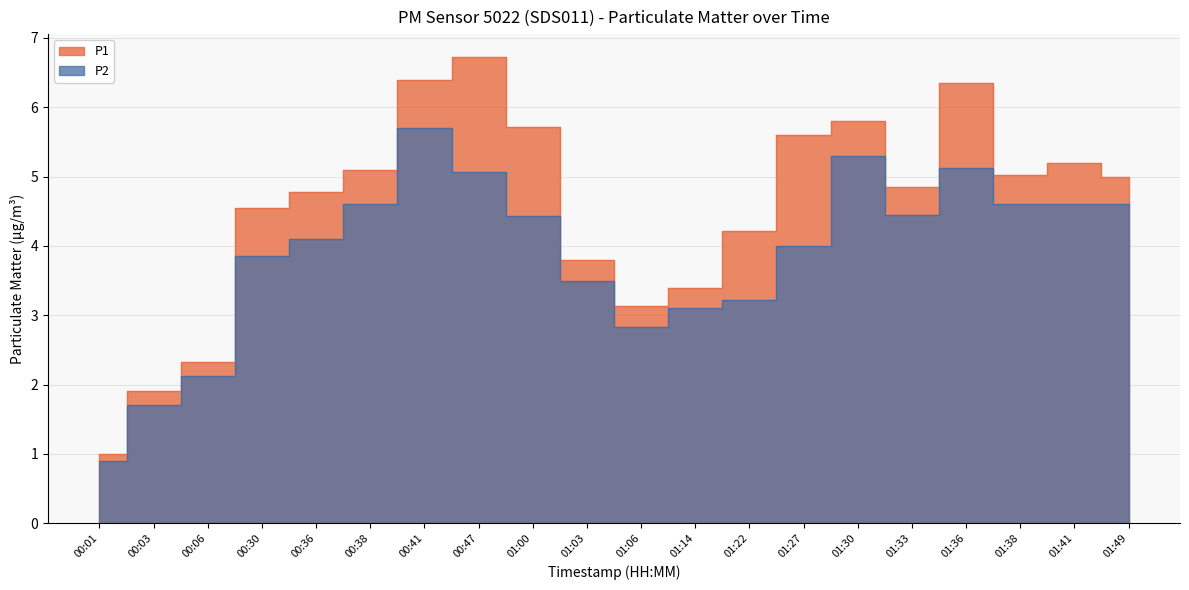

At which category does the chart reach its minimum across all series?

00:01